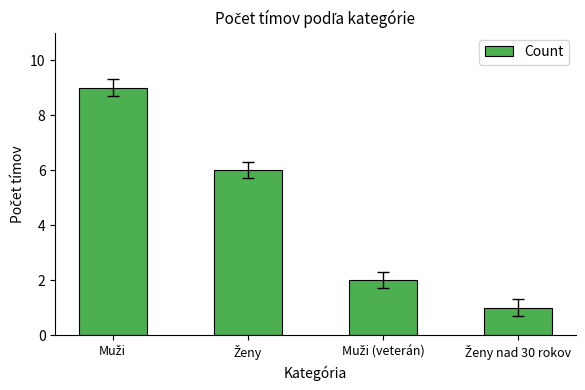

Reading left to right, what are all the values shown in this chart?

9	6	2	1